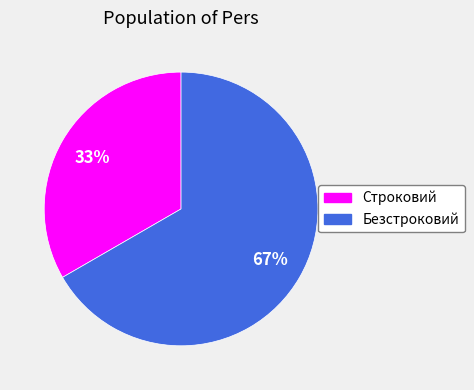

Is there any slice that represents more than half of the pie?

Yes